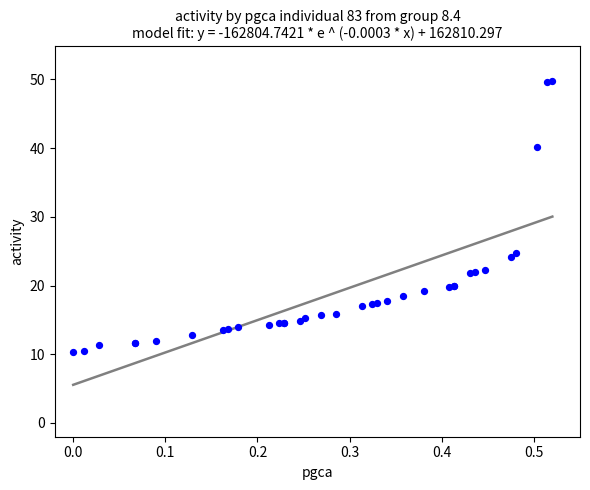

What Y value in the scatter plot is closest to 30?

24.8